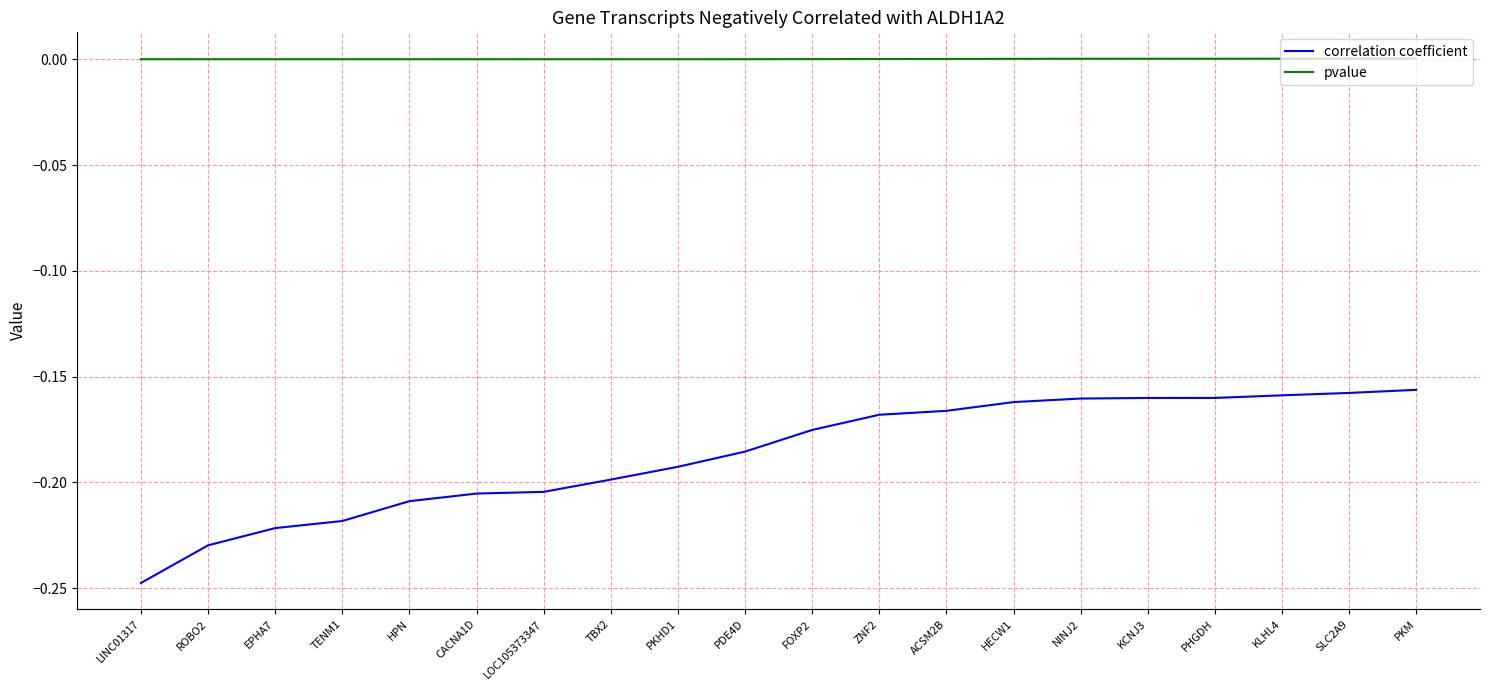

The value of pvalue at SLC2A9 is 0.0. True or false?

True